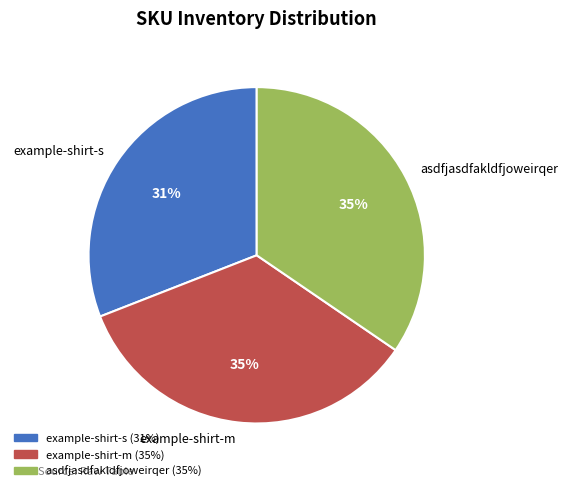

Combined, do example-shirt-s and example-shirt-m account for over 50%?

Yes